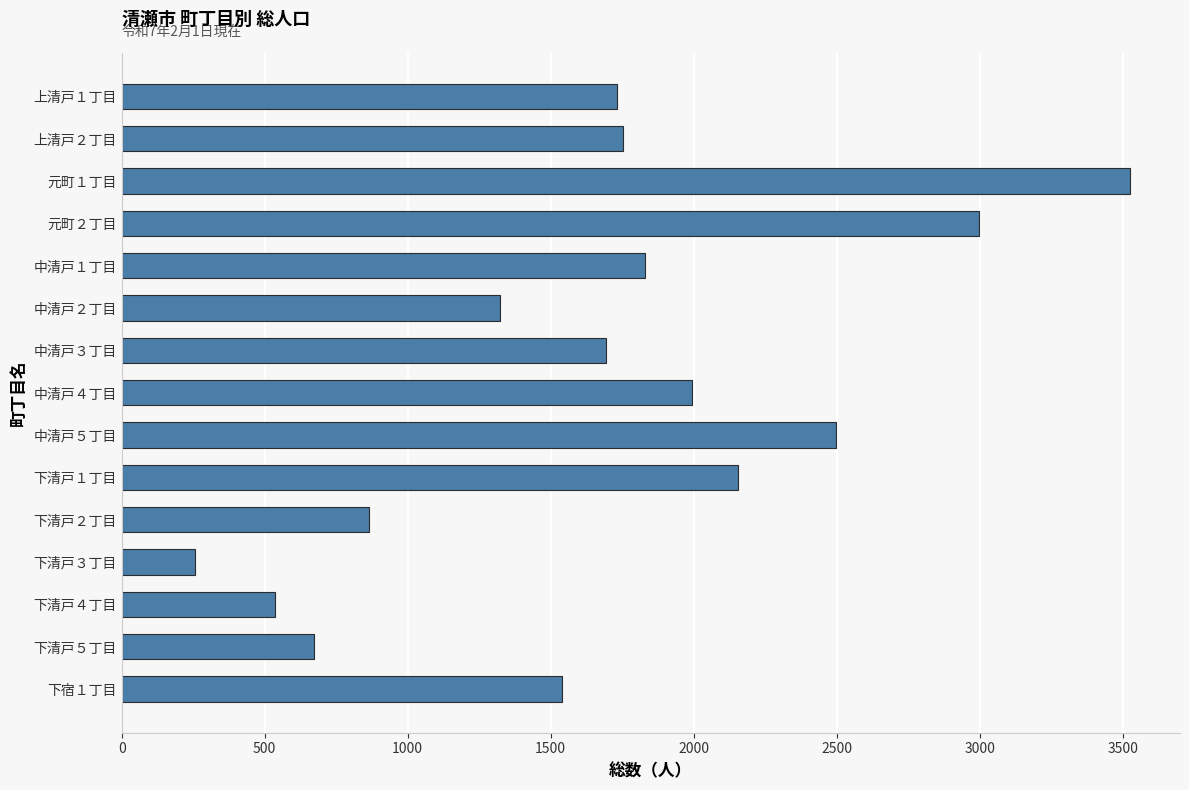

What is the minimum value shown in the chart?

256